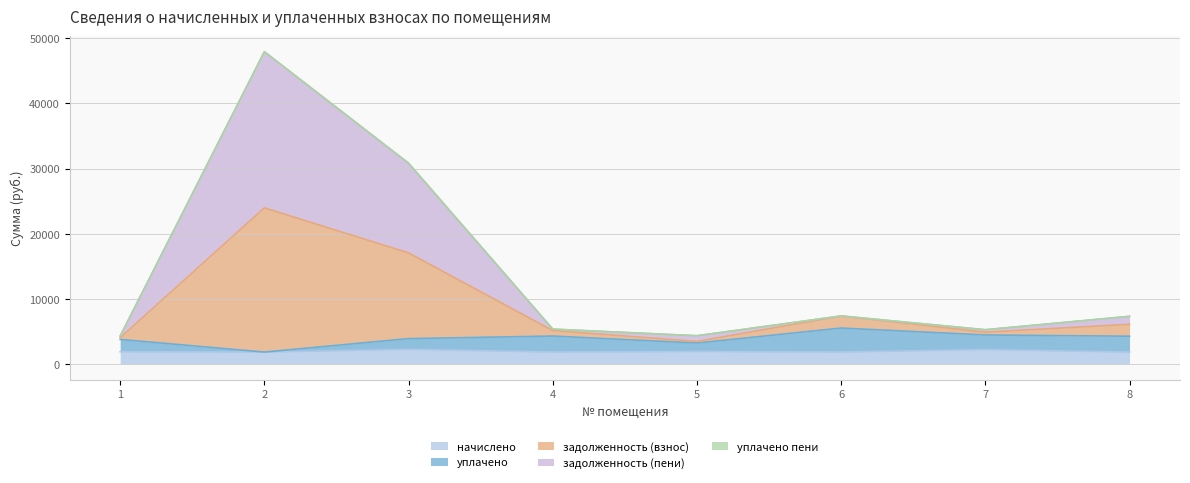

At which category does the chart reach its peak across all series?

2